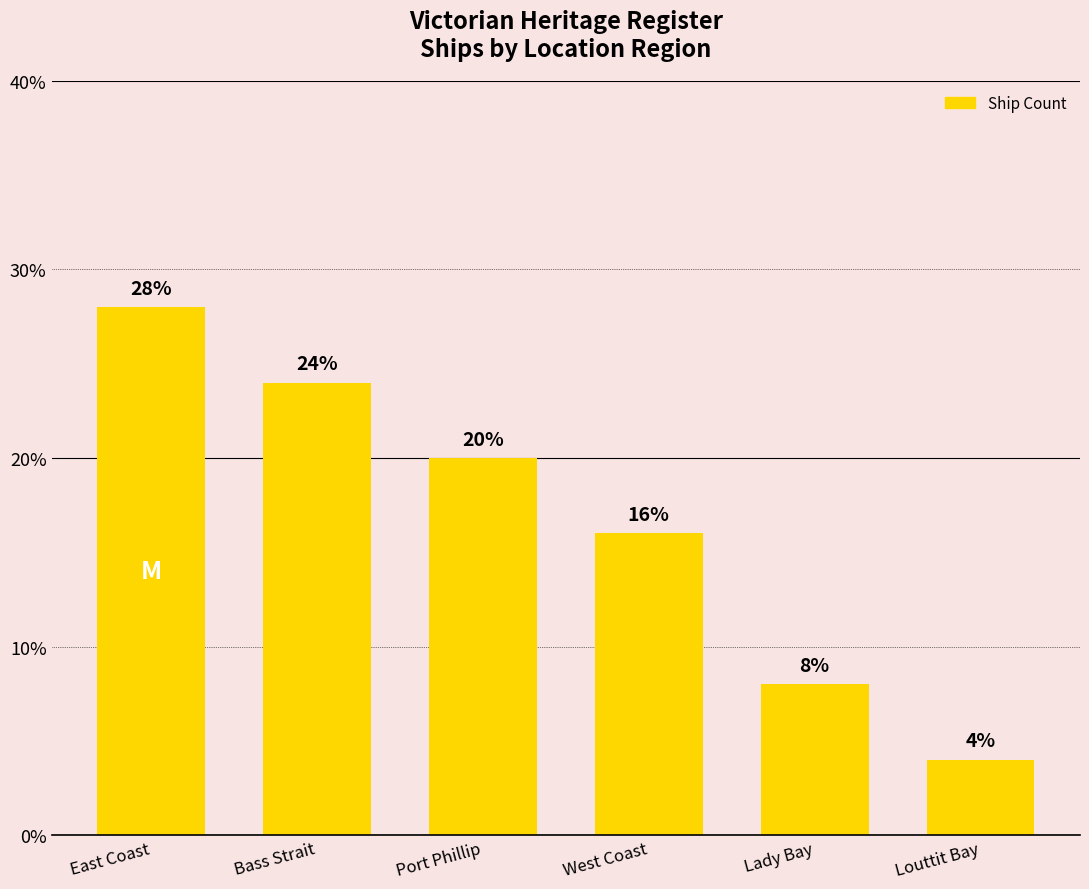

Approximately how many times larger is the value at Louttit Bay compared to Bass Strait?

0.2